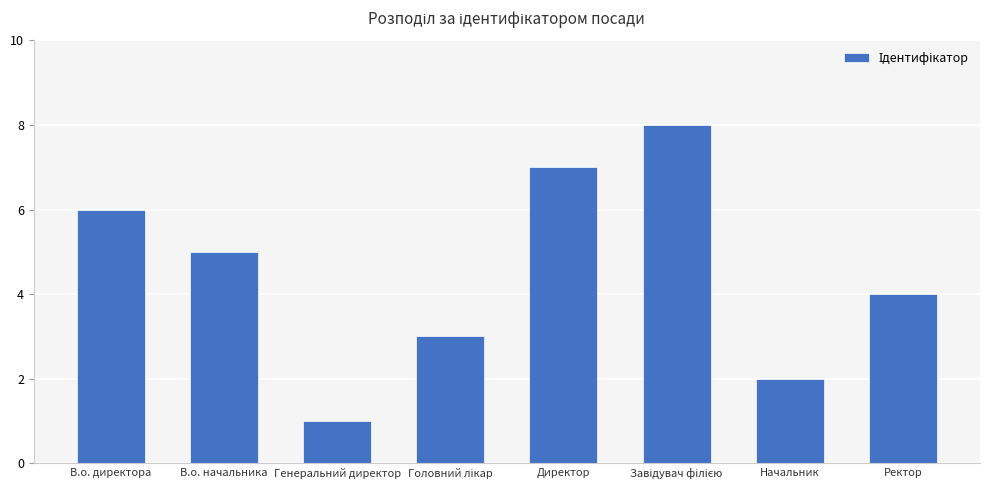

How many values are below 5?

4